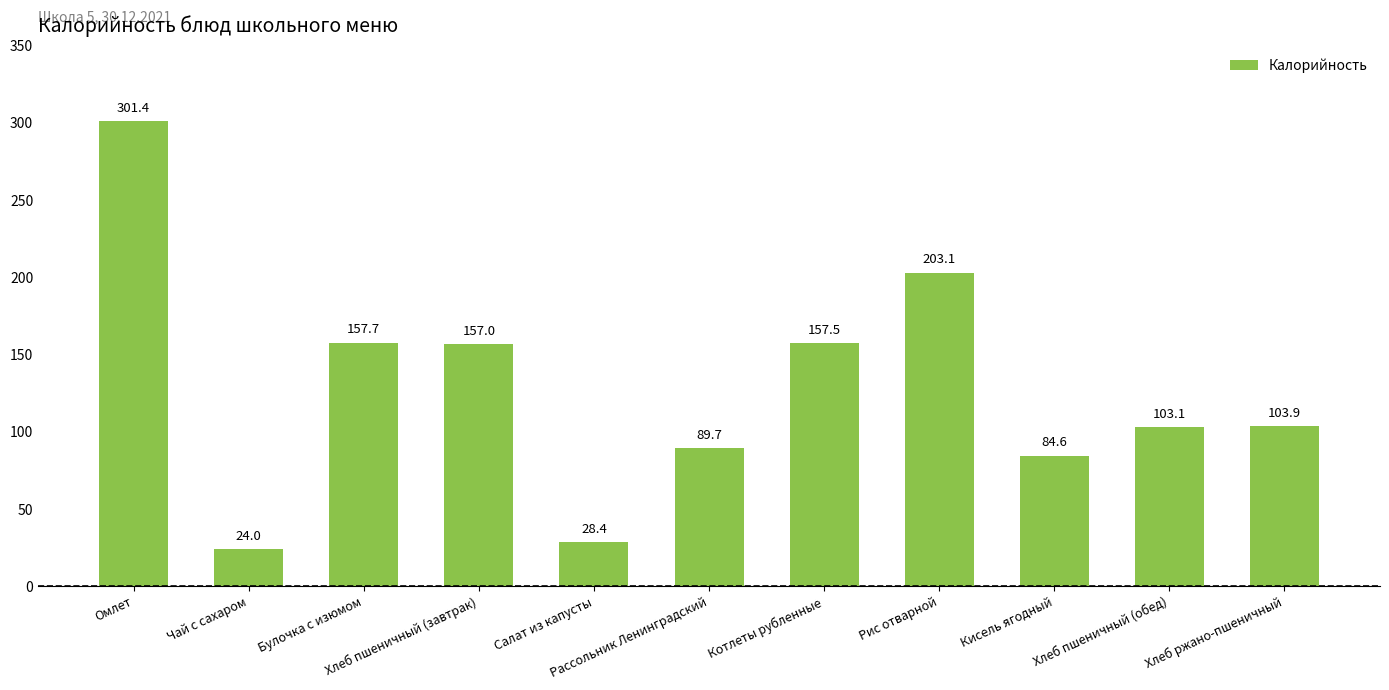

The value at Рассольник Ленинградский is 40.3. True or false?

False